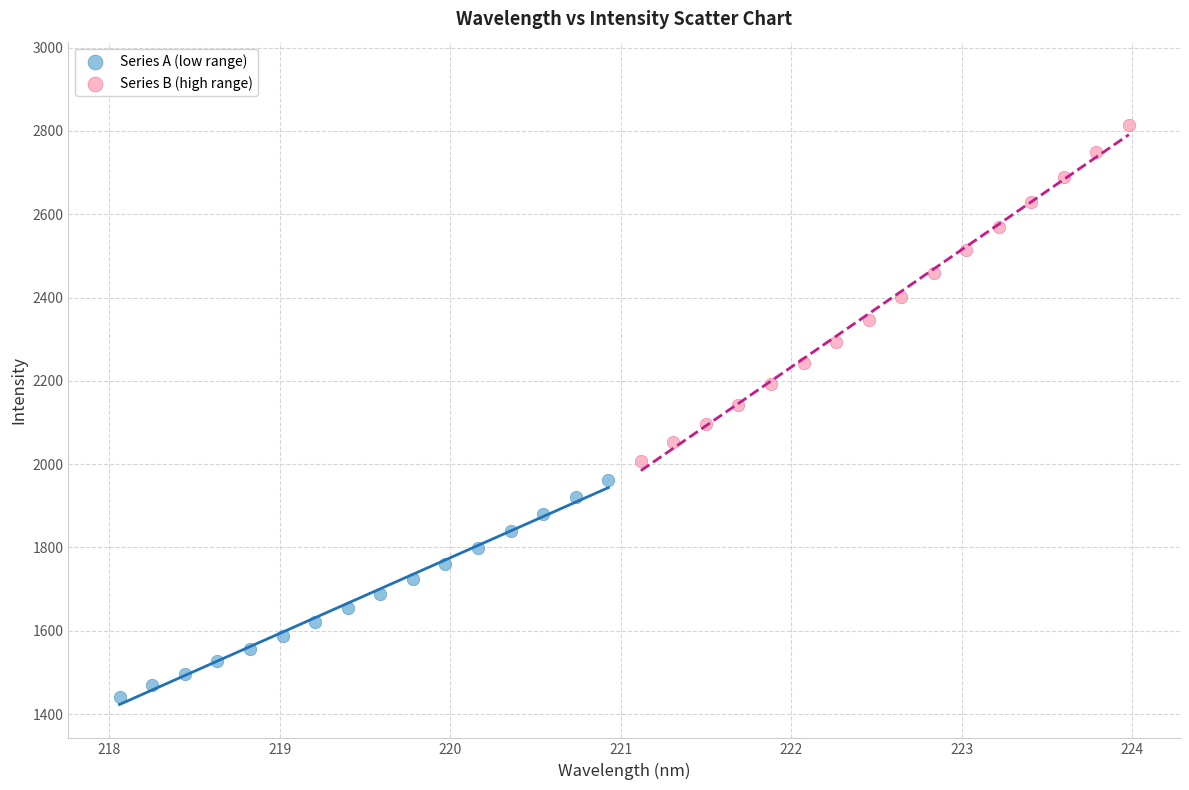

Which series reaches the minimum Y coordinate?

Series A (low range)